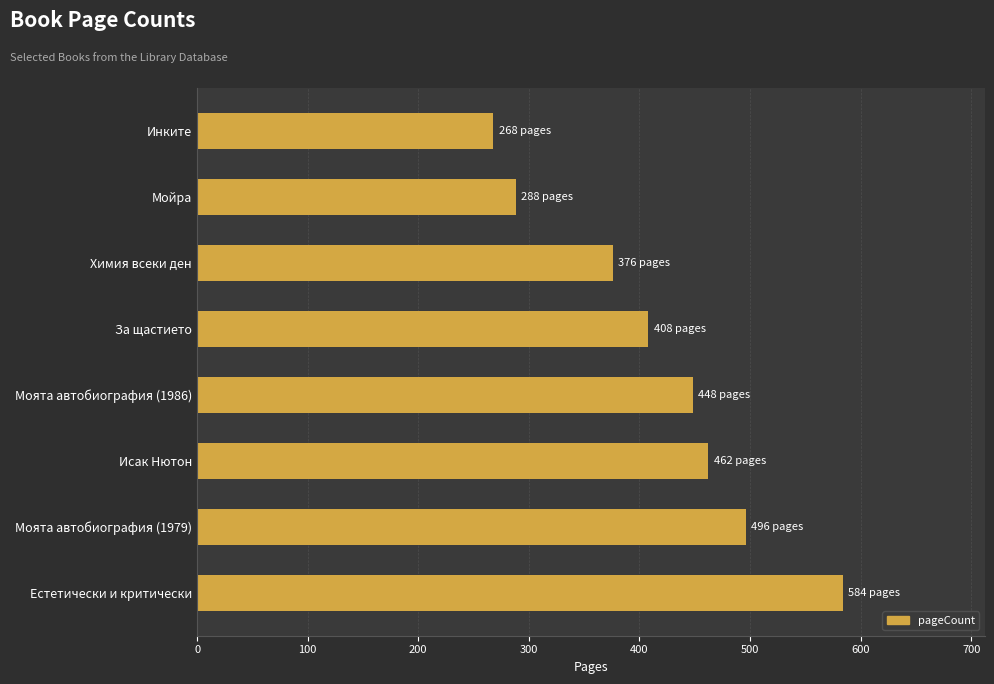

How many bars are there in total?

8